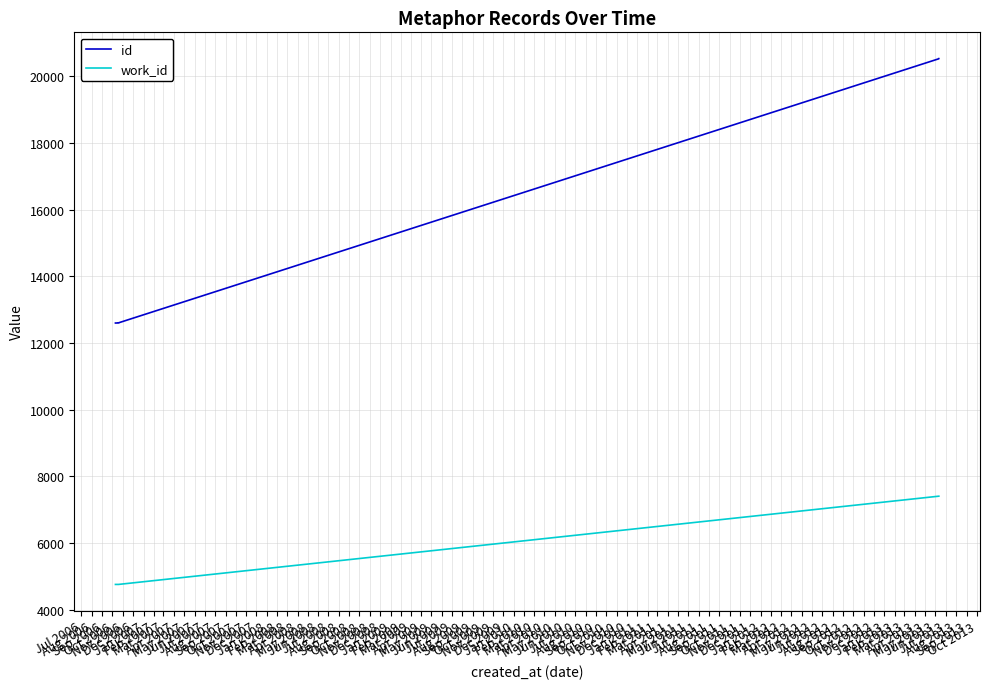

Rank the series by their maximum value, from highest to lowest.

id, work_id